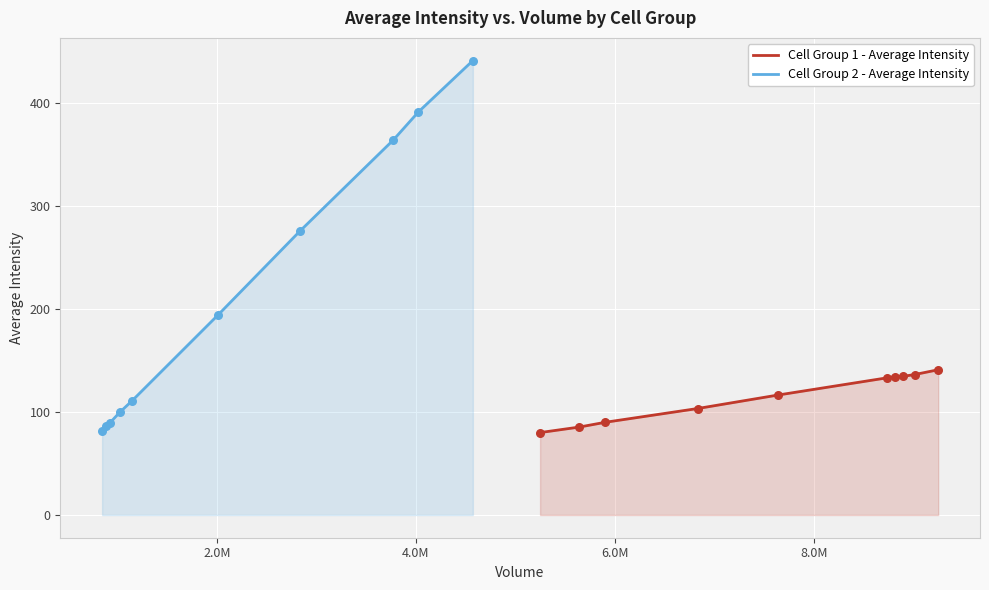

Is the value of Cell Group 1 - Average Intensity at 6.0M greater than the value of Cell Group 2 - Average Intensity at 8?

No